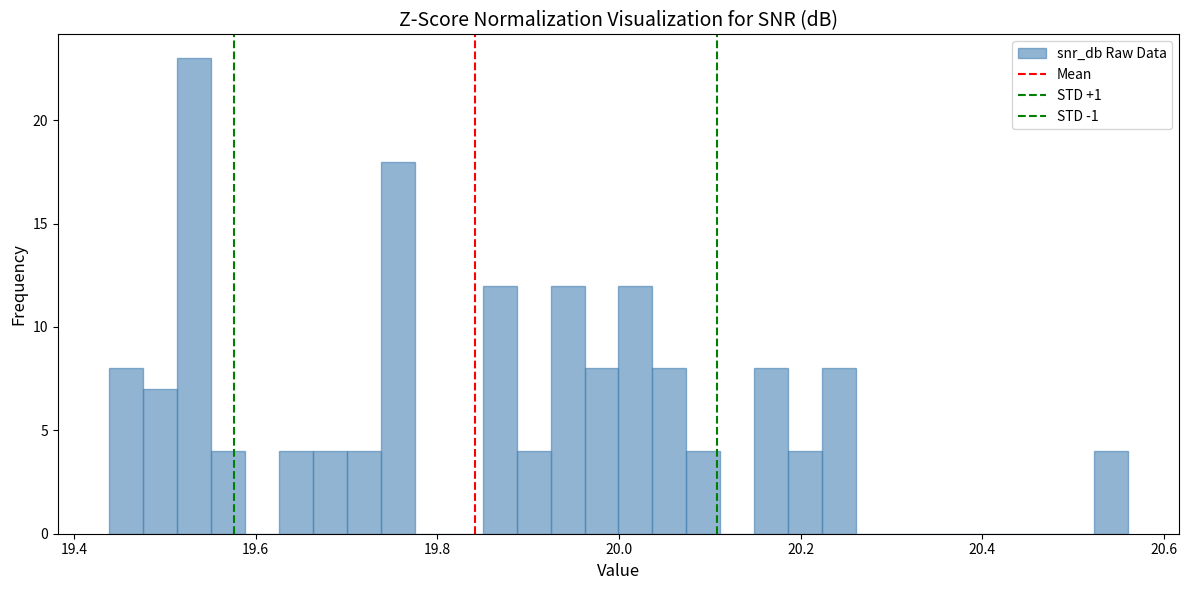

Around what value on the x-axis is the tallest bar? Give the approximate position of its centre, as read against the axis.

19.54